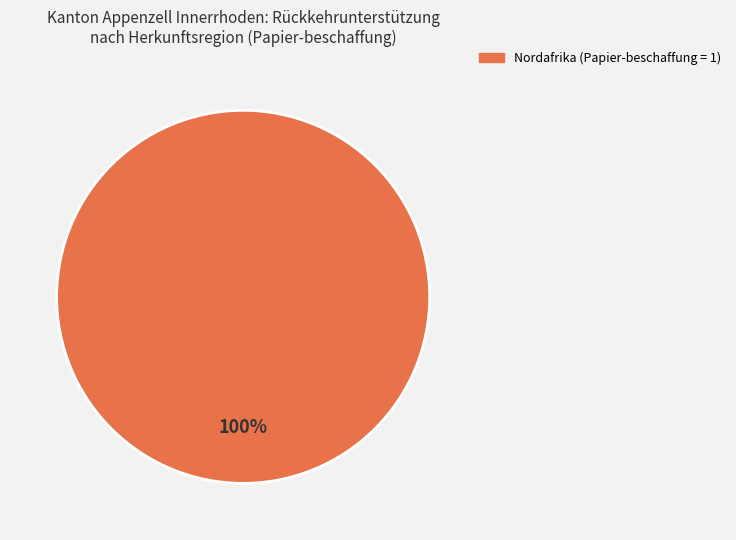

Does any single category account for the majority?

Yes